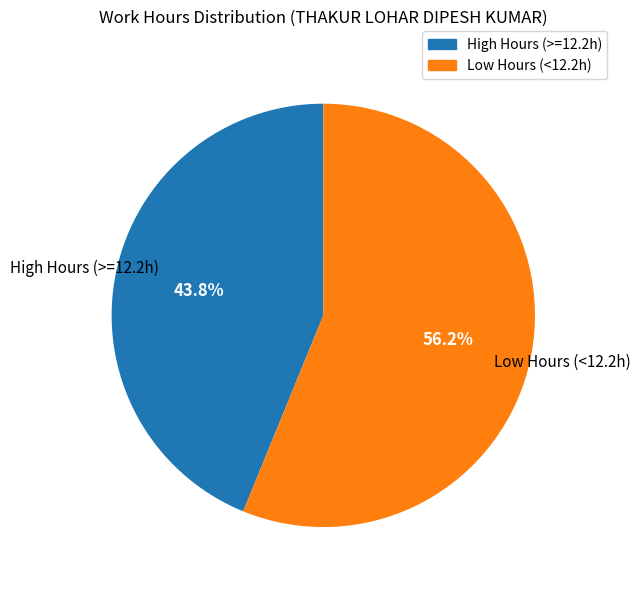

How many slices are in this pie chart?

2